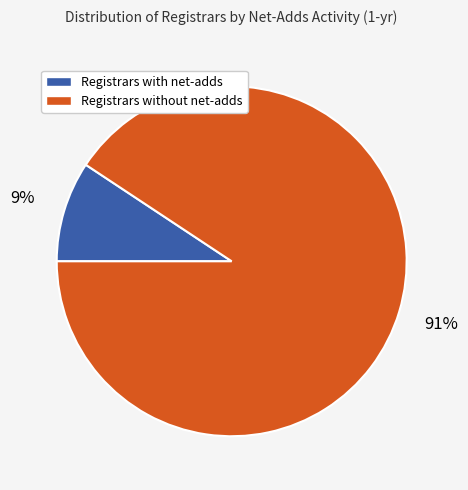

To the nearest percent, what percentage of the pie is Registrars with net-adds?

9%